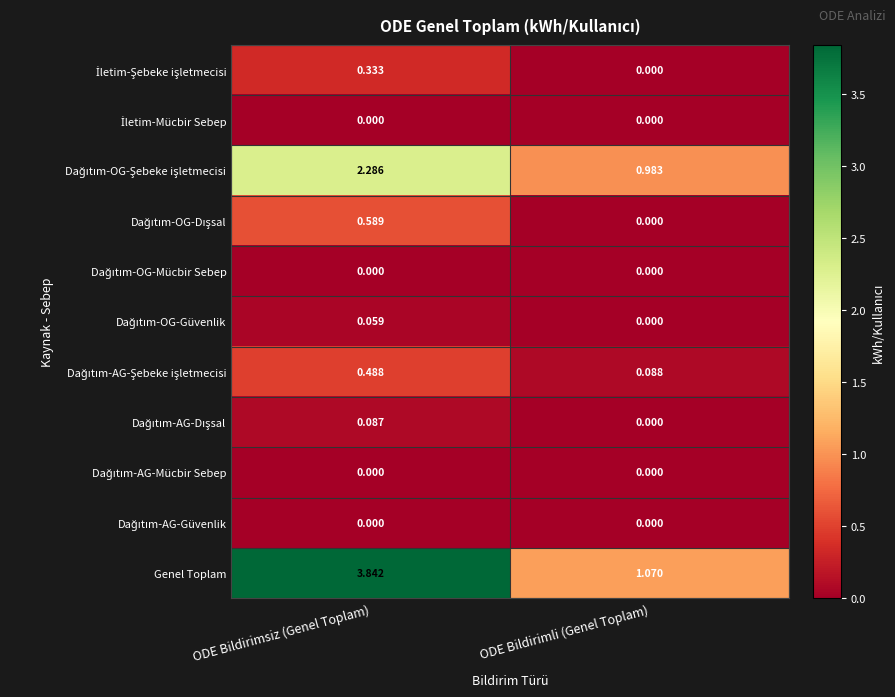

At which label does Genel Toplam first exceed 3?

ODE Bildirimsiz (Genel Toplam)